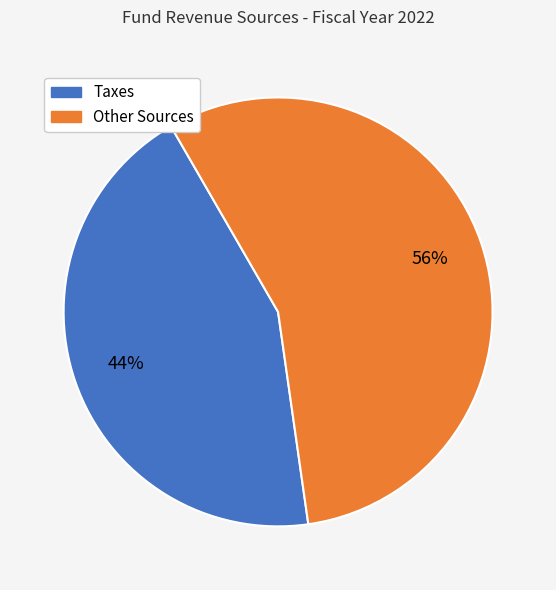

Count the number of slices in the pie.

2